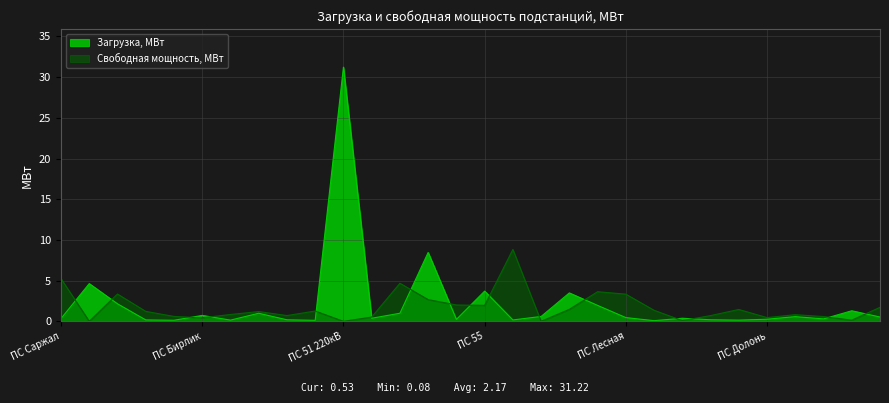

The value of Свободная мощность, МВт at ПС Ерназар is 0.8. True or false?

True